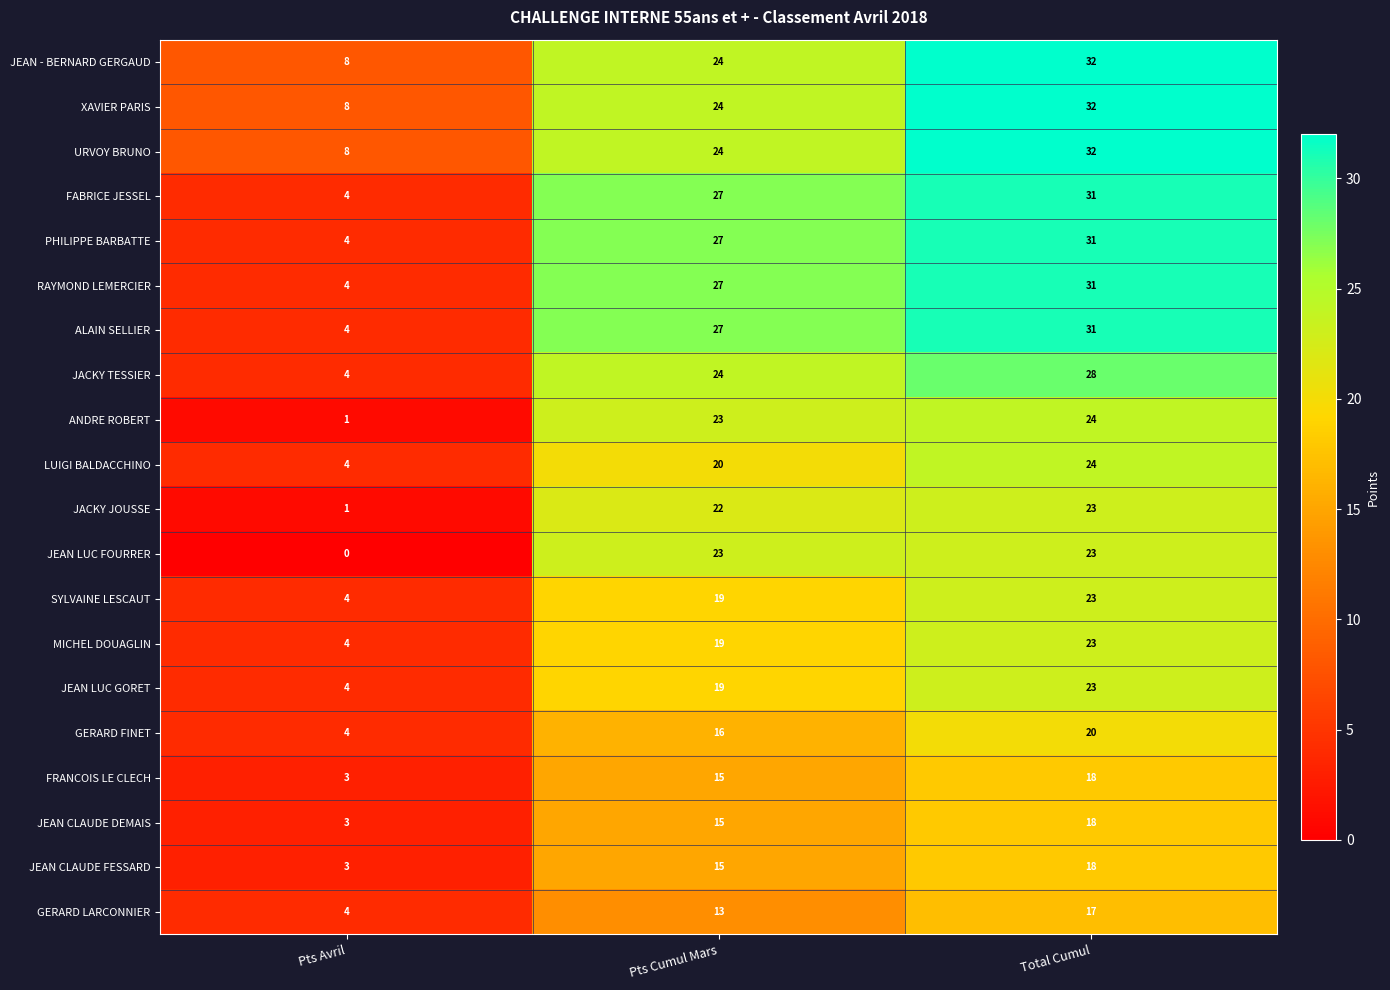

What is the sum of all ANDRE ROBERT values?

48